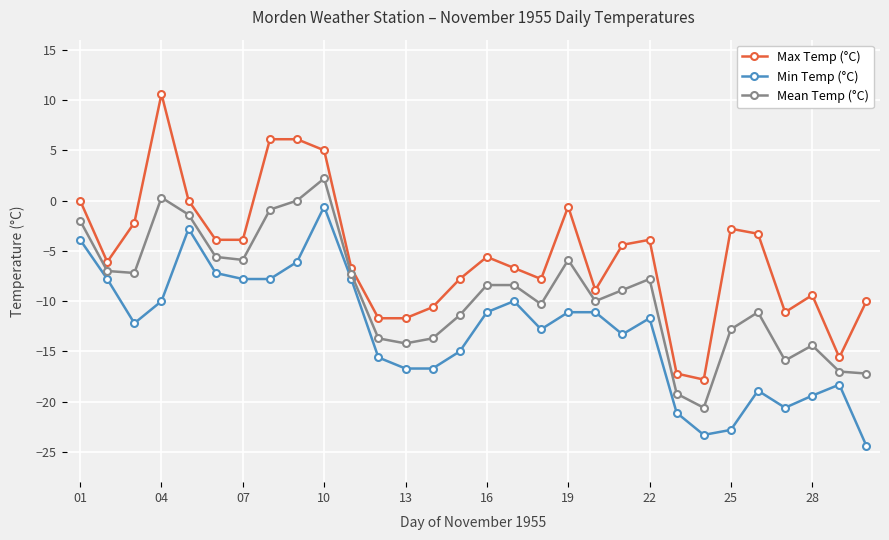

Which series has the largest total across all categories?

Max Temp (°C)